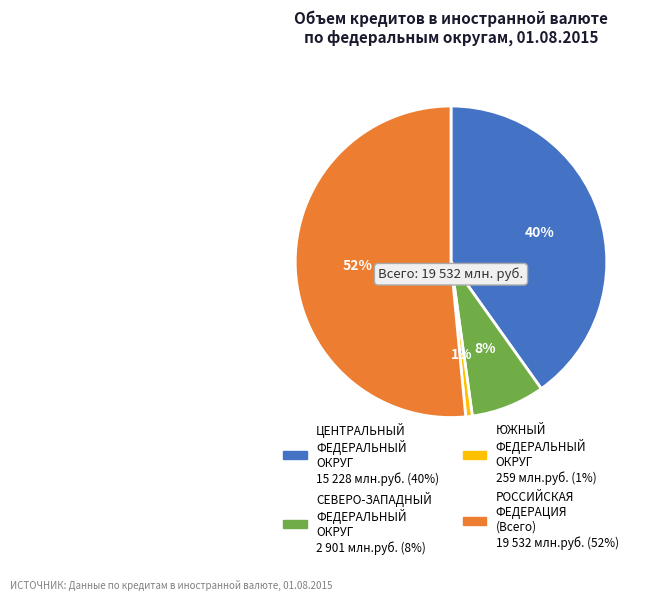

Which has a higher value, СЕВЕРО-ЗАПАДНЫЙ ФЕДЕРАЛЬНЫЙ ОКРУГ or ЦЕНТРАЛЬНЫЙ ФЕДЕРАЛЬНЫЙ ОКРУГ?

ЦЕНТРАЛЬНЫЙ ФЕДЕРАЛЬНЫЙ ОКРУГ